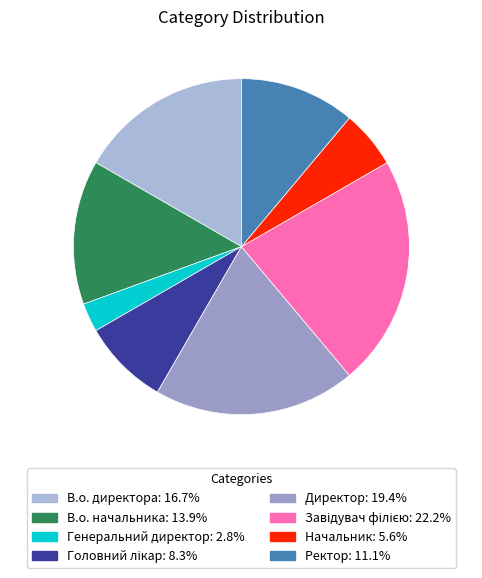

Is the sum of В.о. начальника and Начальник greater than half?

No